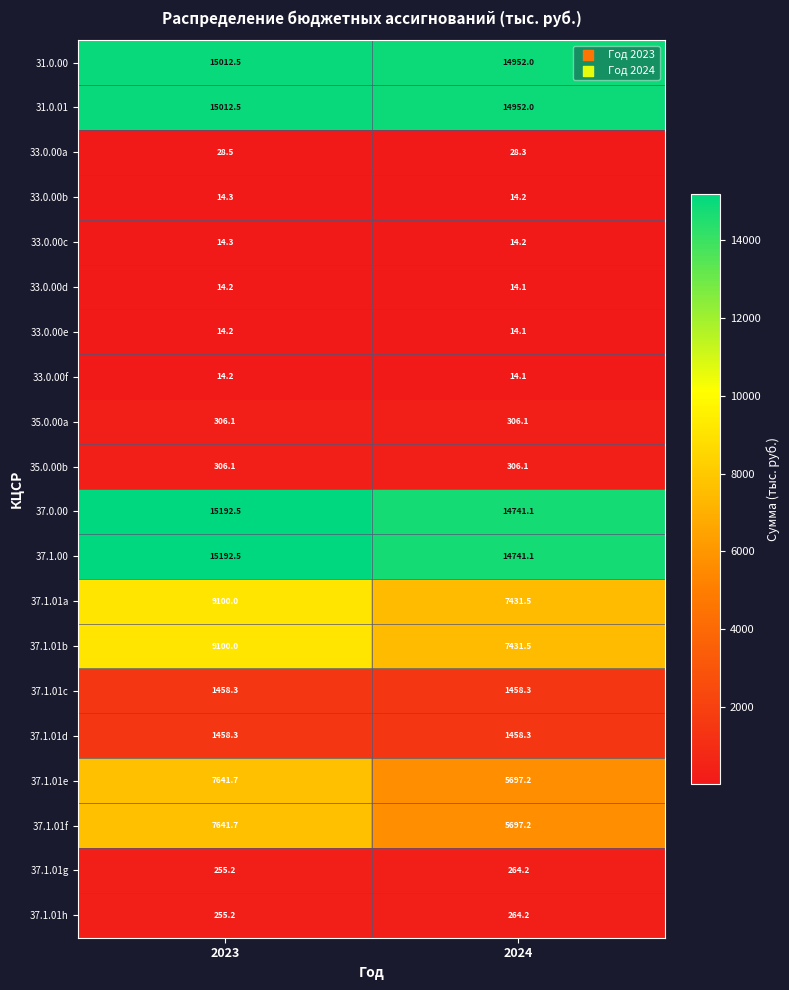

At how many categories does at least one series exceed 11782?

2